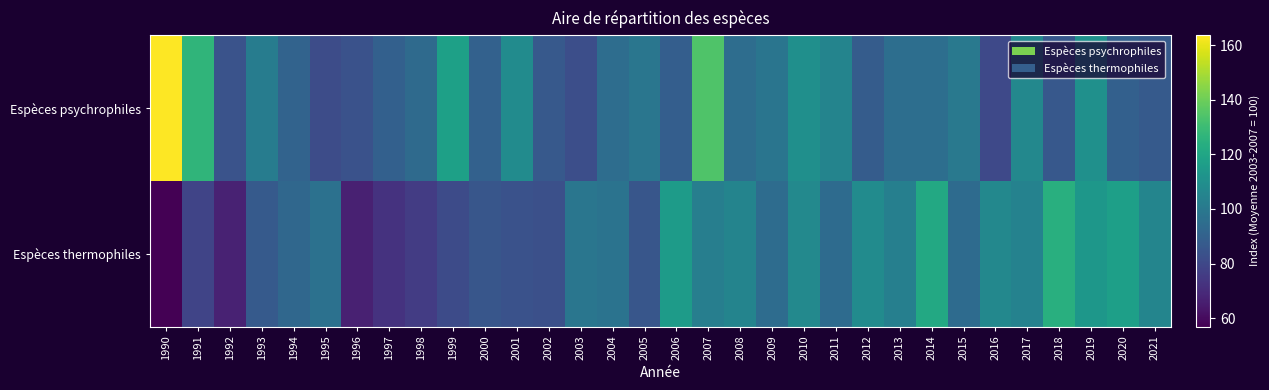

At how many categories does at least one series exceed 80?

32